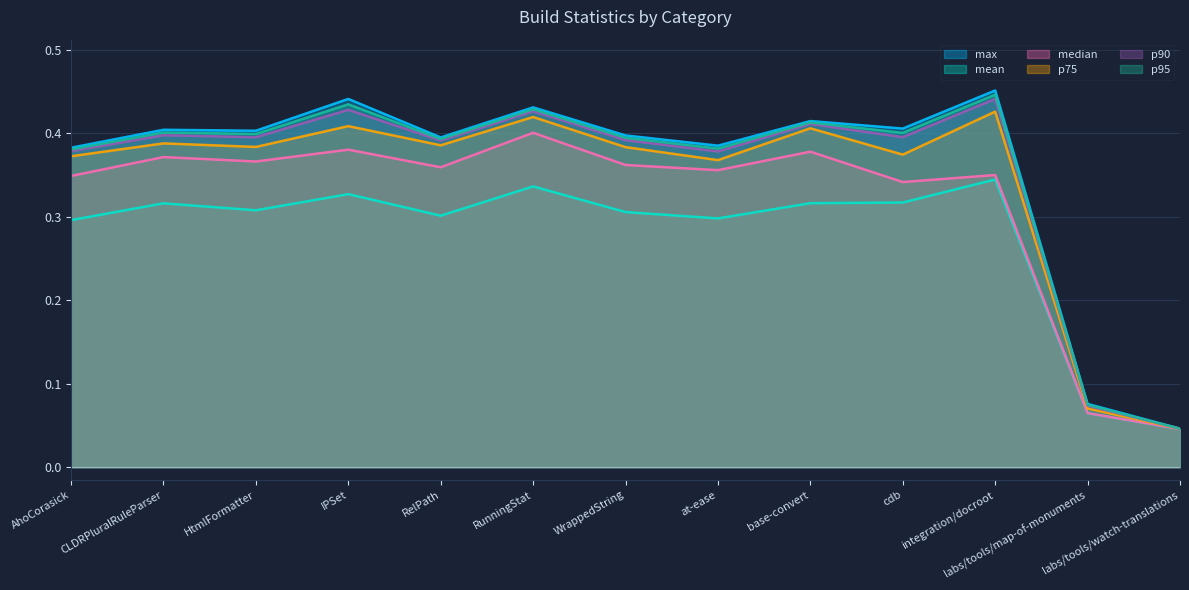

List the labels in order of p95 value, largest first.

integration/docroot, IPSet, RunningStat, base-convert, CLDRPluralRuleParser, cdb, HtmlFormatter, WrappedString, RelPath, at-ease, AhoCorasick, labs/tools/map-of-monuments, labs/tools/watch-translations